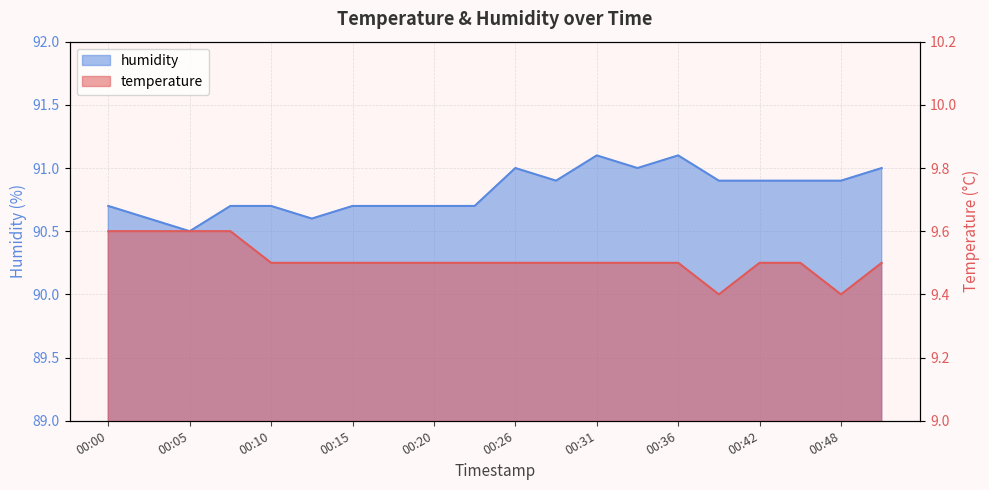

Count the humidity values in the range 90 to 91.

18